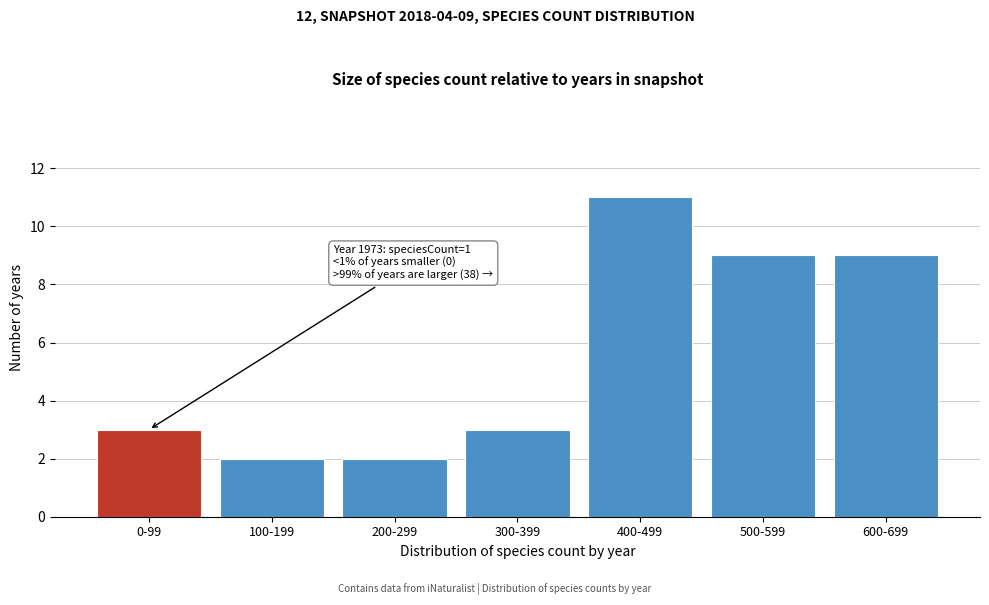

Reading right to left, what are all the values shown in this chart?

600-699=9	500-599=9	400-499=11	300-399=3	200-299=2	100-199=2	0-99=3